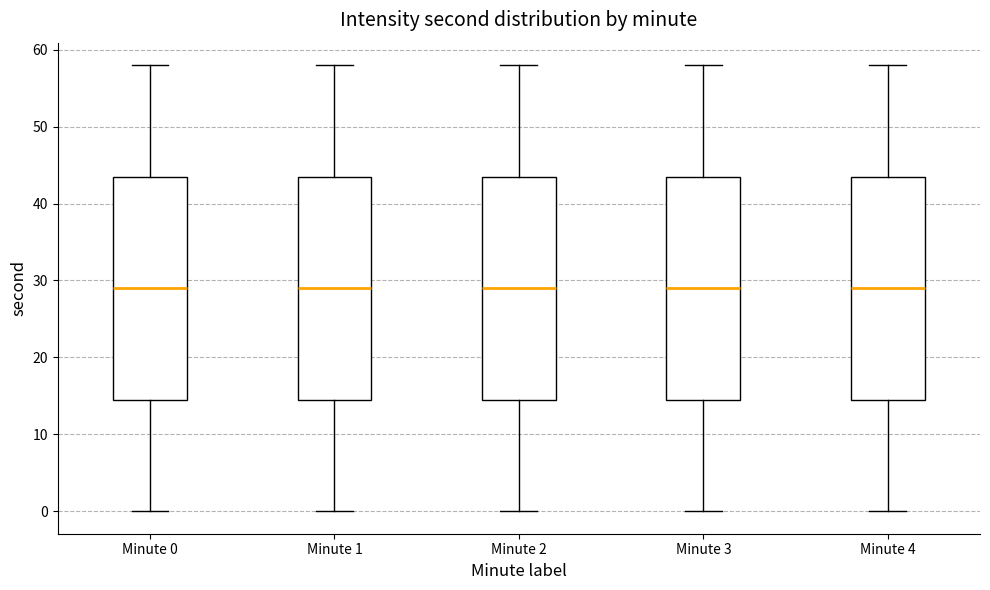

Reading left to right, read every box against the y-axis: the position of its median line, the range the box covers, and the ends of its whiskers. The values are not printed on the chart, so give them approximately, as read against the axis.

Minute 0: median 29, box 15 to 44, whiskers 0 to 58
Minute 1: median 29, box 15 to 44, whiskers 0 to 58
Minute 2: median 29, box 15 to 44, whiskers 0 to 58
Minute 3: median 29, box 15 to 44, whiskers 0 to 58
Minute 4: median 29, box 15 to 44, whiskers 0 to 58